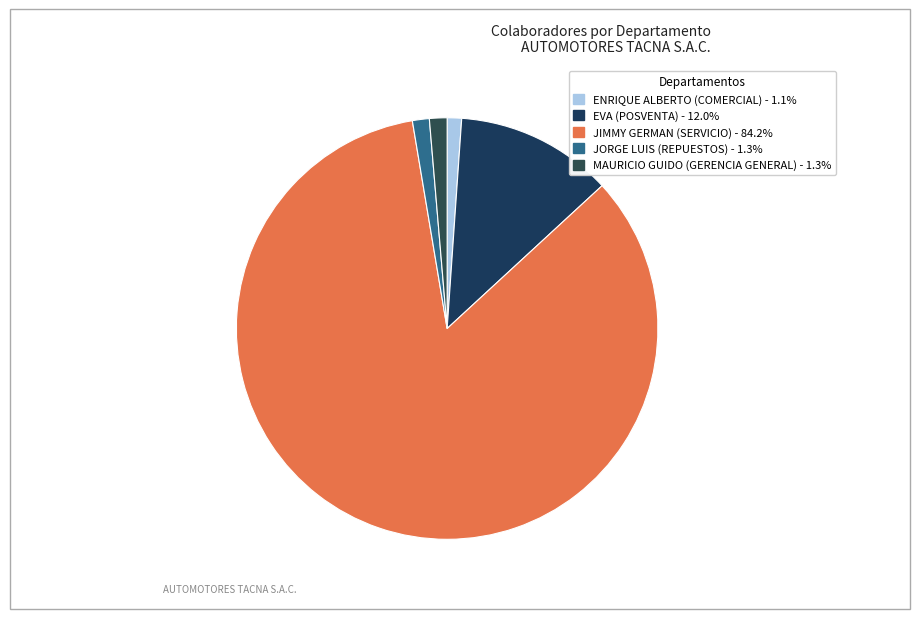

Is there a majority slice in this chart?

Yes